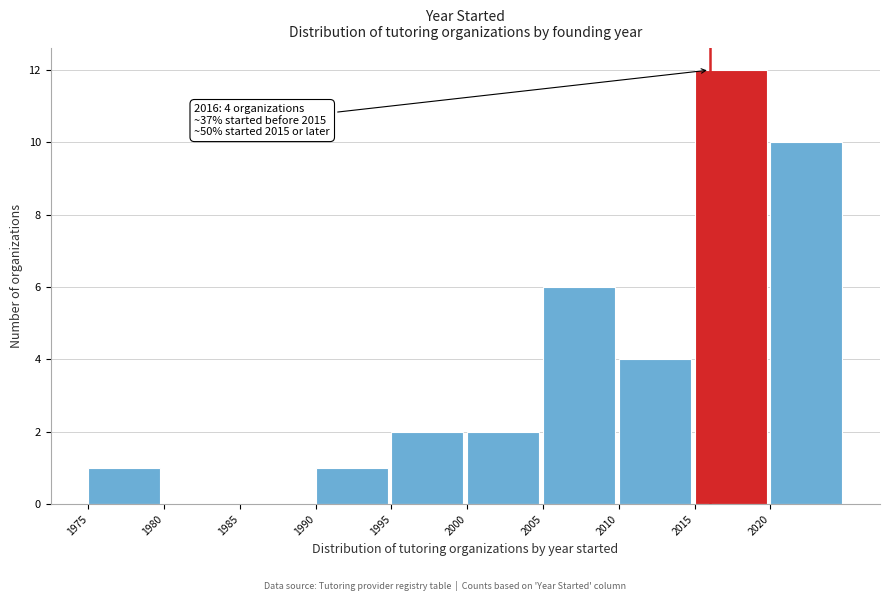

Which range on the x-axis has the tallest bar?

2015 to 2020